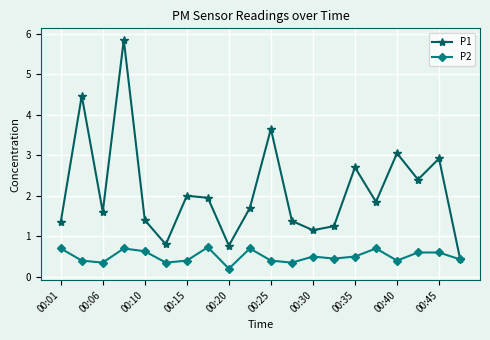

What is the difference between the second highest and second lowest values in the P1 series?

3.7